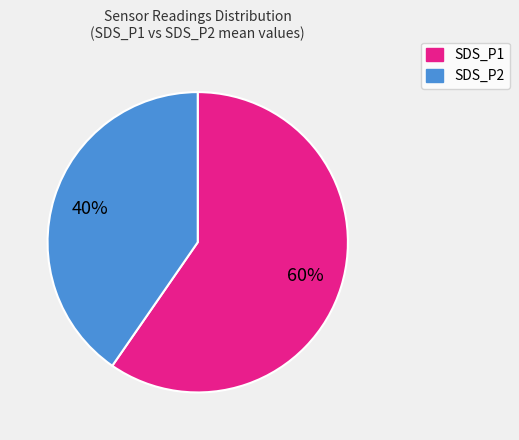

Which has a higher value, SDS_P1 or SDS_P2?

SDS_P1